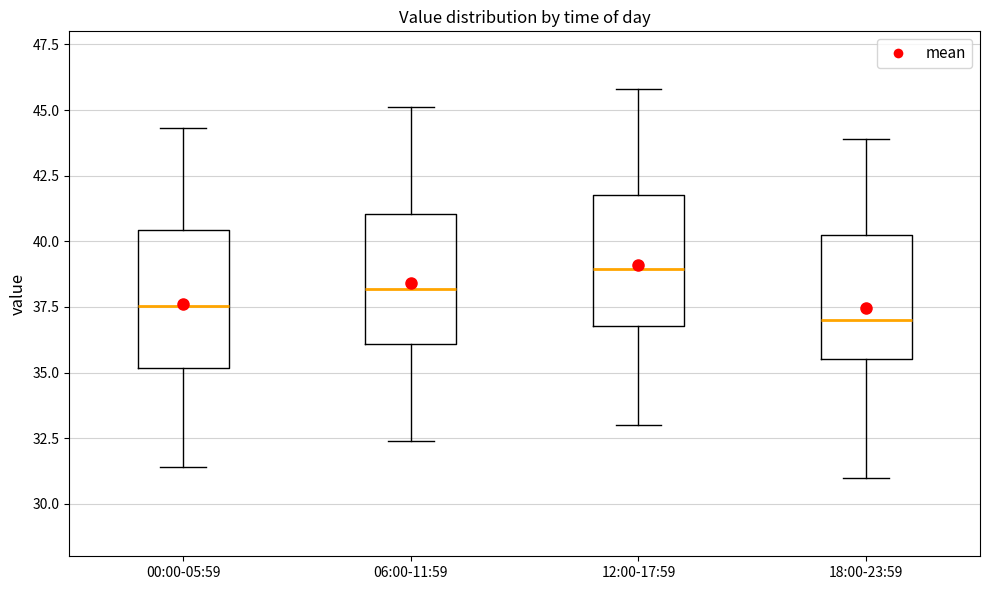

Which box has the highest median line?

12:00-17:59